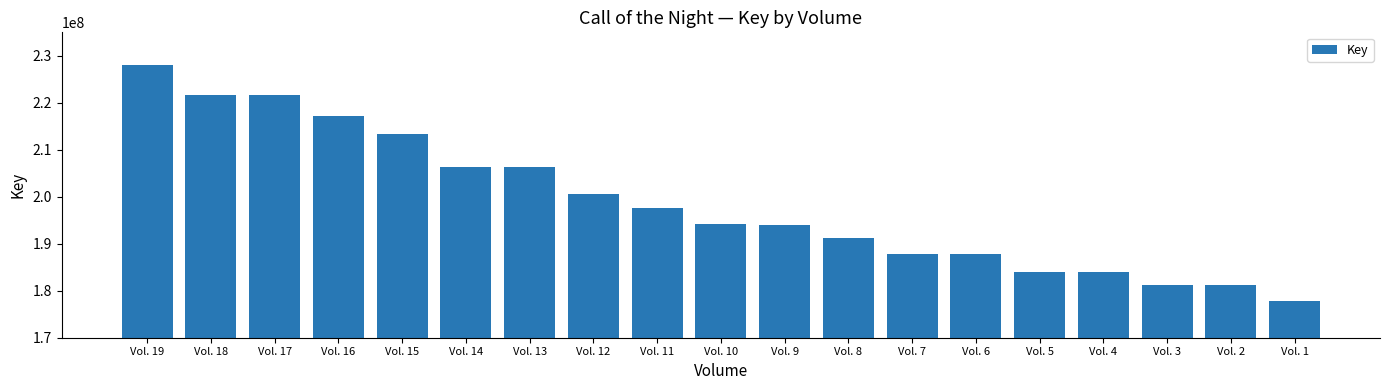

What is the difference between the values at Vol. 19 and Vol. 14?

21704958